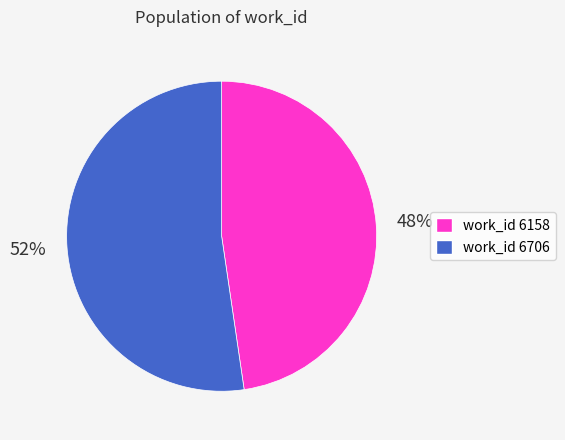

To the nearest percent, what percentage of the pie is work_id 6706?

52%